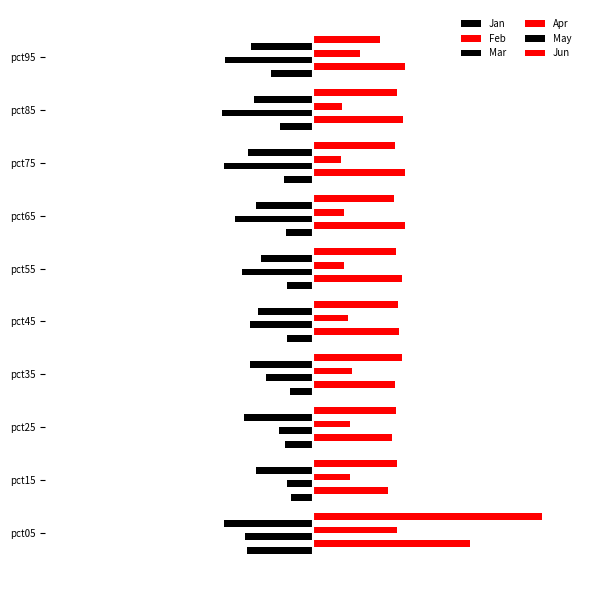

Count the number of data series in this chart.

6